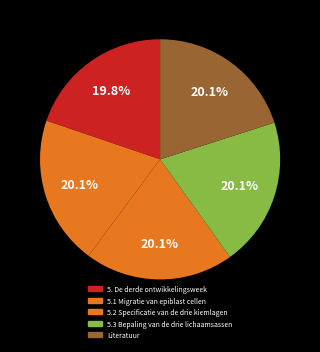

How many slices are in this pie chart?

5